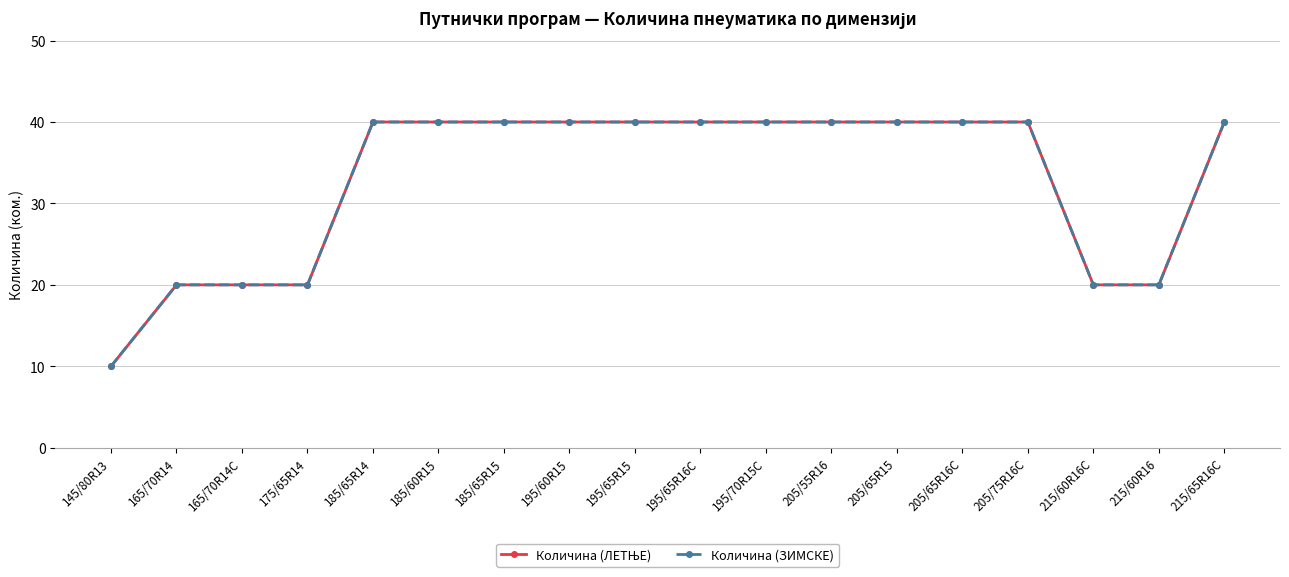

True or false: Количина (ЗИМСКЕ) has a value of 28 at 215/60R16.

False